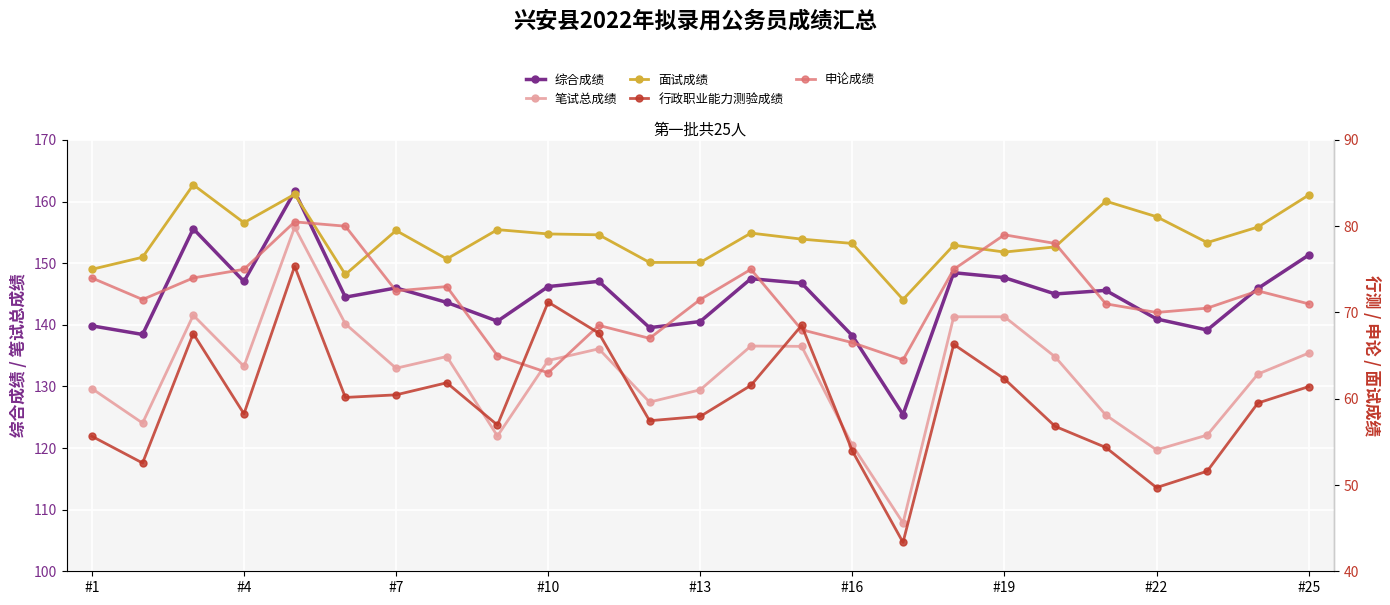

In 笔试总成绩, how many points are lower than both neighbors (excluding endpoints)?

7